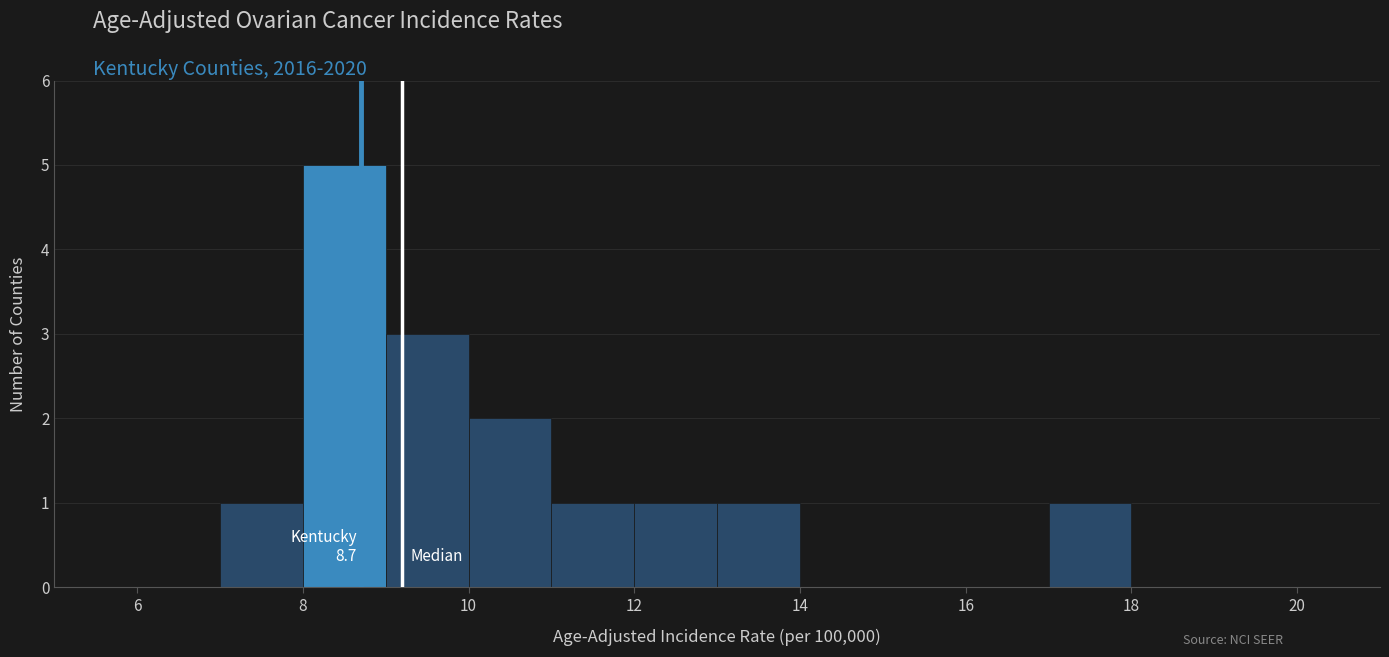

Which range on the x-axis has the tallest bar?

8 to 9